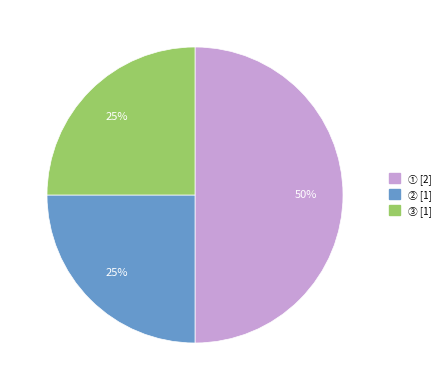

To the nearest percent, what is the difference between the largest and smallest slice percentages?

25%